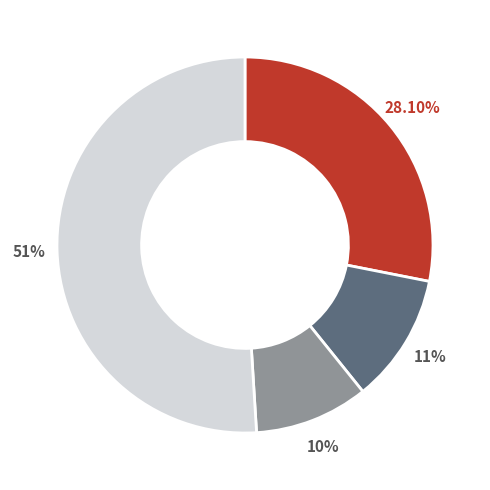

How many segments does this pie chart have?

4